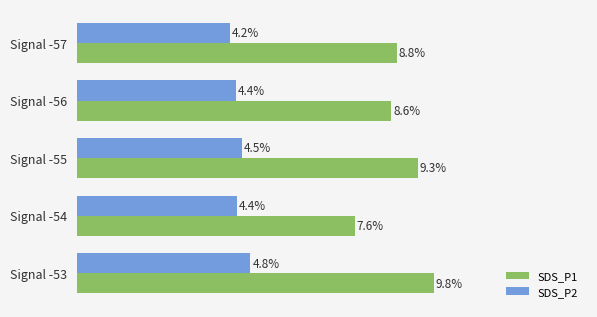

At which label is SDS_P2 closest to 4?

Signal -57